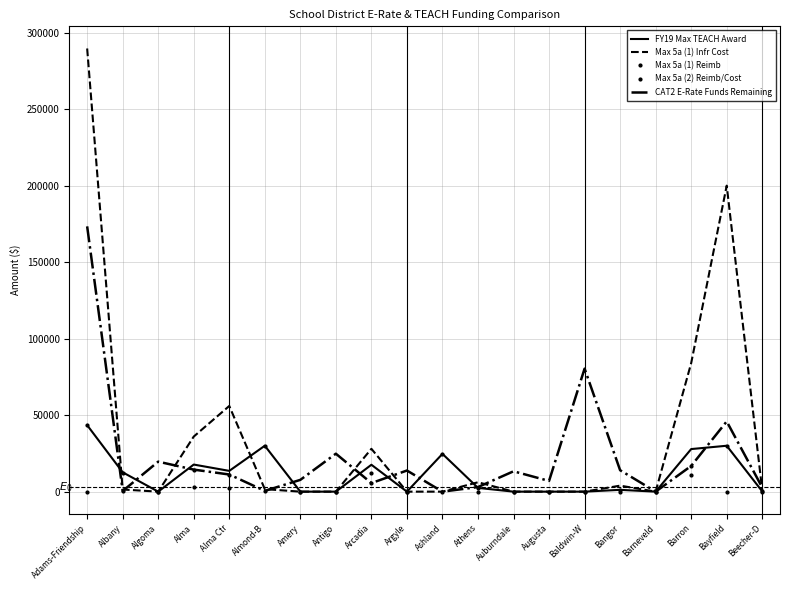

Where do Max 5a (2) Reimb/Cost and Max 5a (1) Infr Cost first cross each other?

Adams-Friendship and Albany